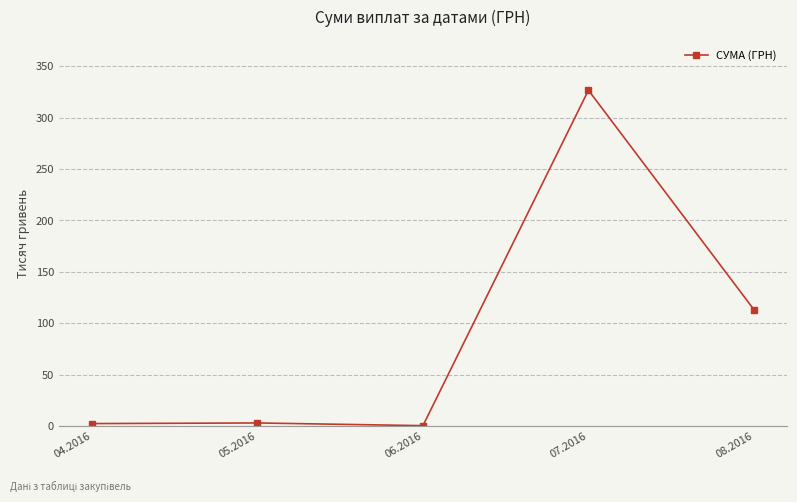

What is the difference between the maximum and minimum values?

326.0